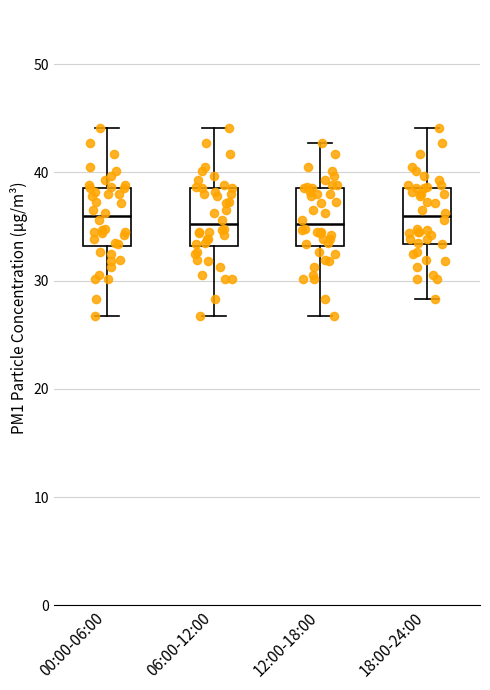

Reading left to right, read every box against the y-axis: the position of its median line, the range the box covers, and the ends of its whiskers. The values are not printed on the chart, so give them approximately, as read against the axis.

00:00-06:00: median 36, box 33 to 39, whiskers 27 to 44
06:00-12:00: median 35, box 33 to 39, whiskers 27 to 44
12:00-18:00: median 35, box 33 to 39, whiskers 27 to 43
18:00-24:00: median 36, box 33 to 39, whiskers 28 to 44